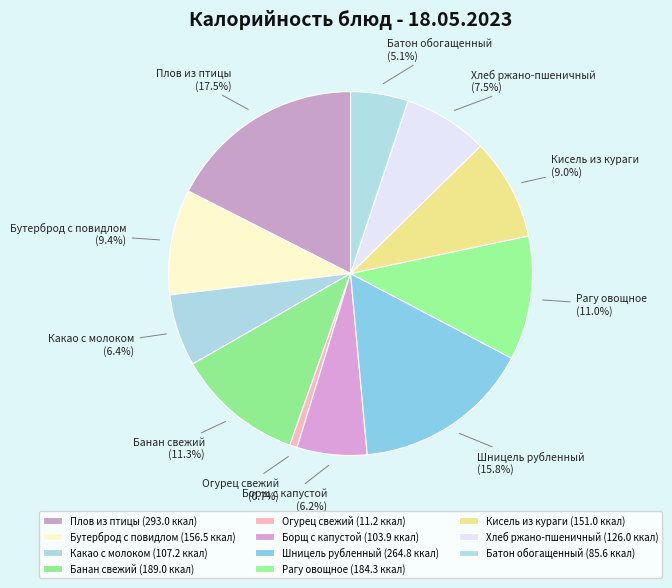

What percentage is NOT represented by Хлеб ржано-пшеничный?

92.5%